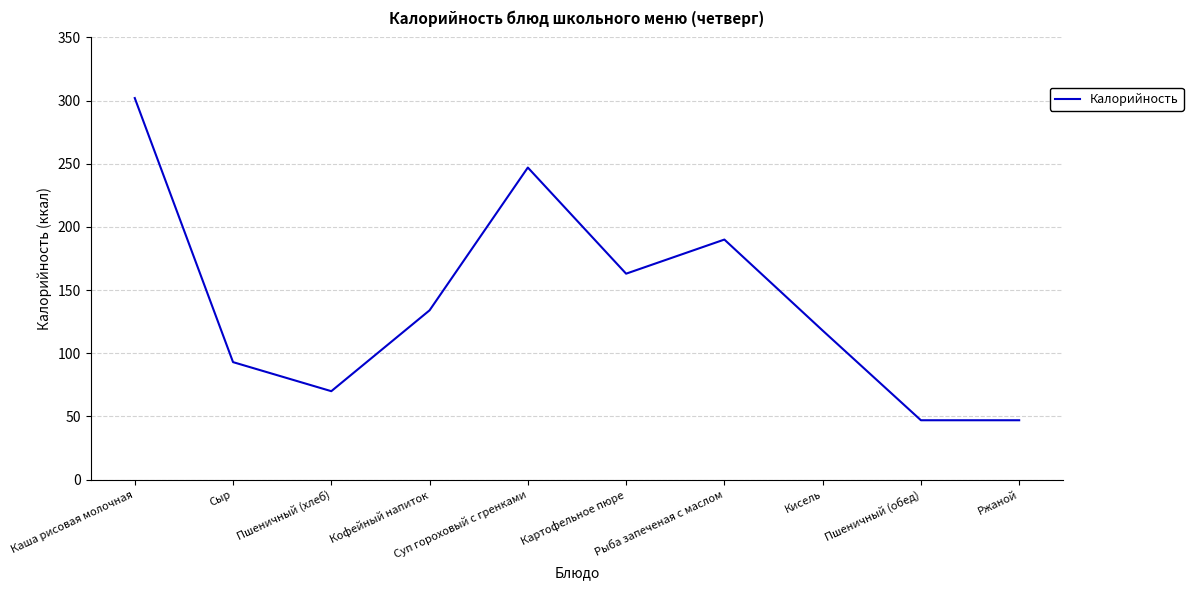

The value at Рыба запеченая с маслом is 62. True or false?

False